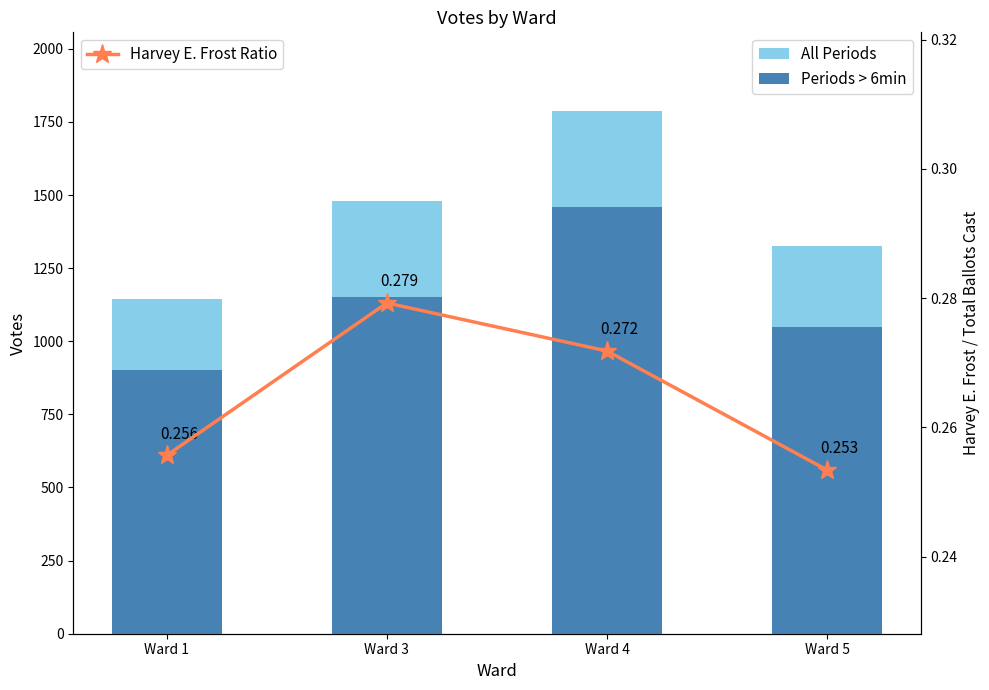

What is the sum of all Periods > 6min values?

4559.0